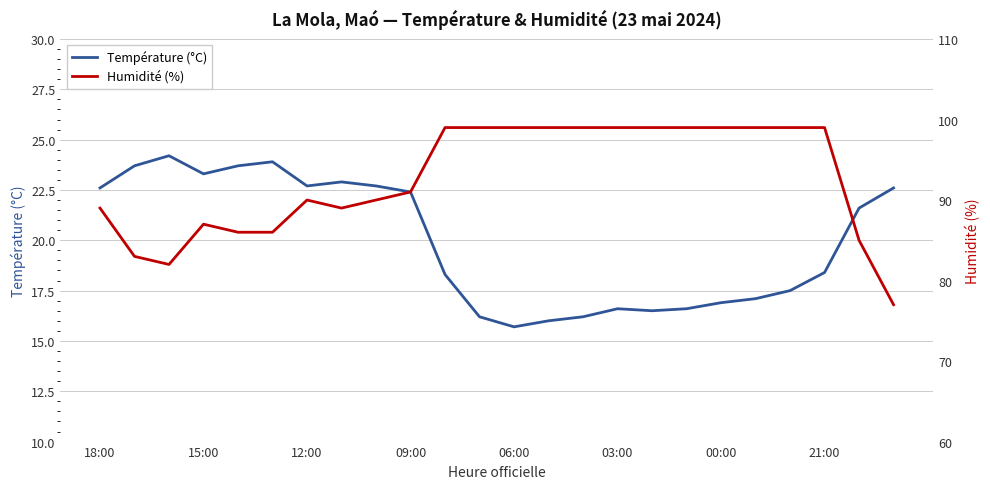

What is the lowest value of the Température (°C) series?

15.7